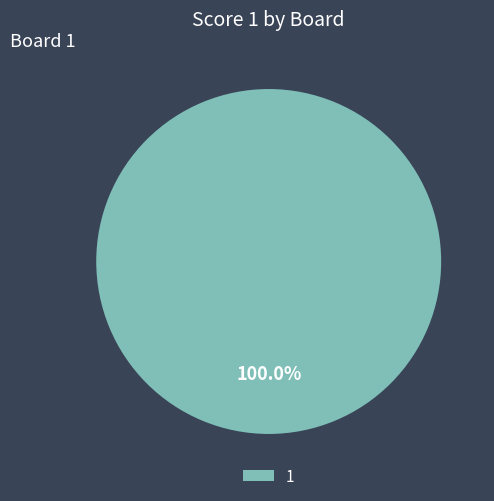

Count the number of slices in the pie.

1